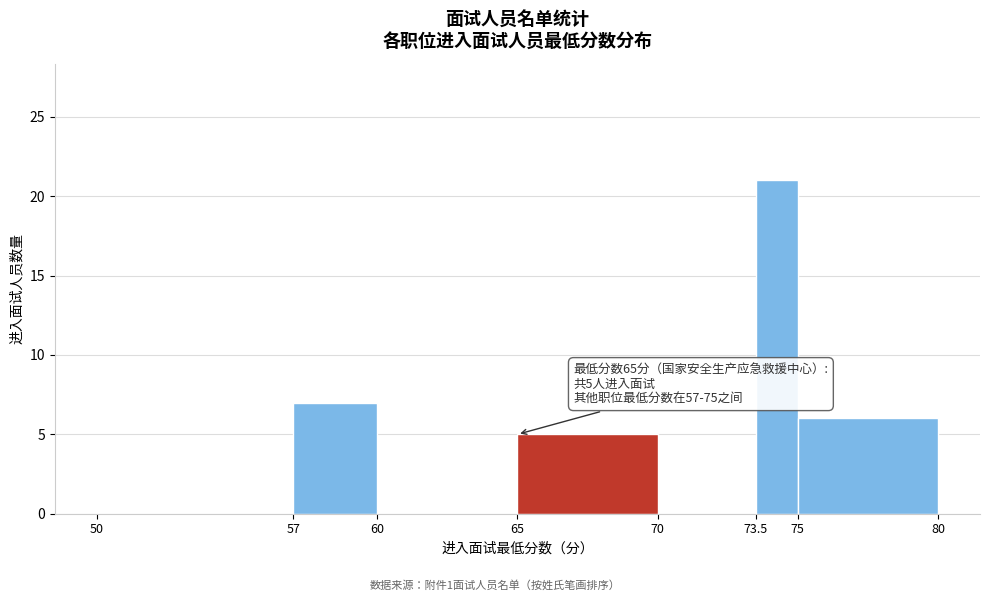

Which range on the x-axis has the tallest bar?

73.5 to 75